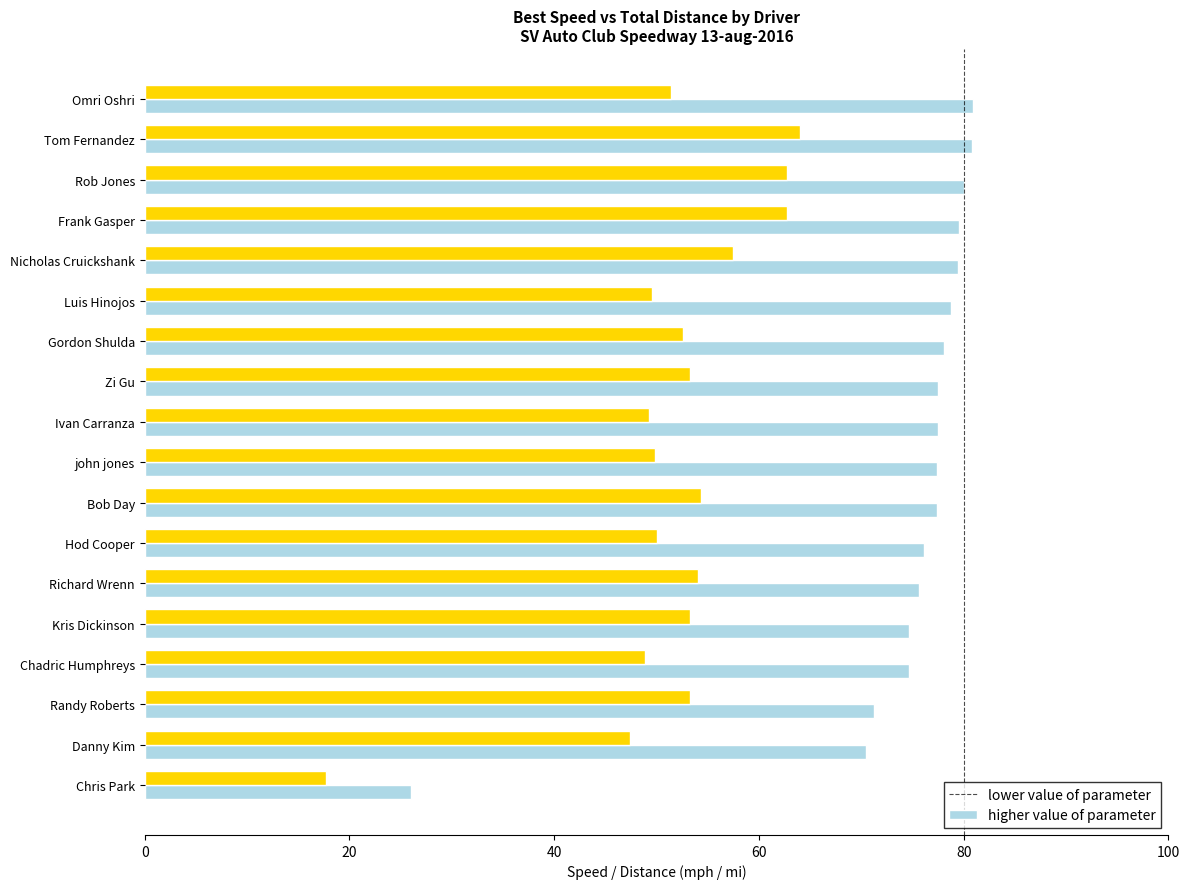

How many series are shown in this chart?

2